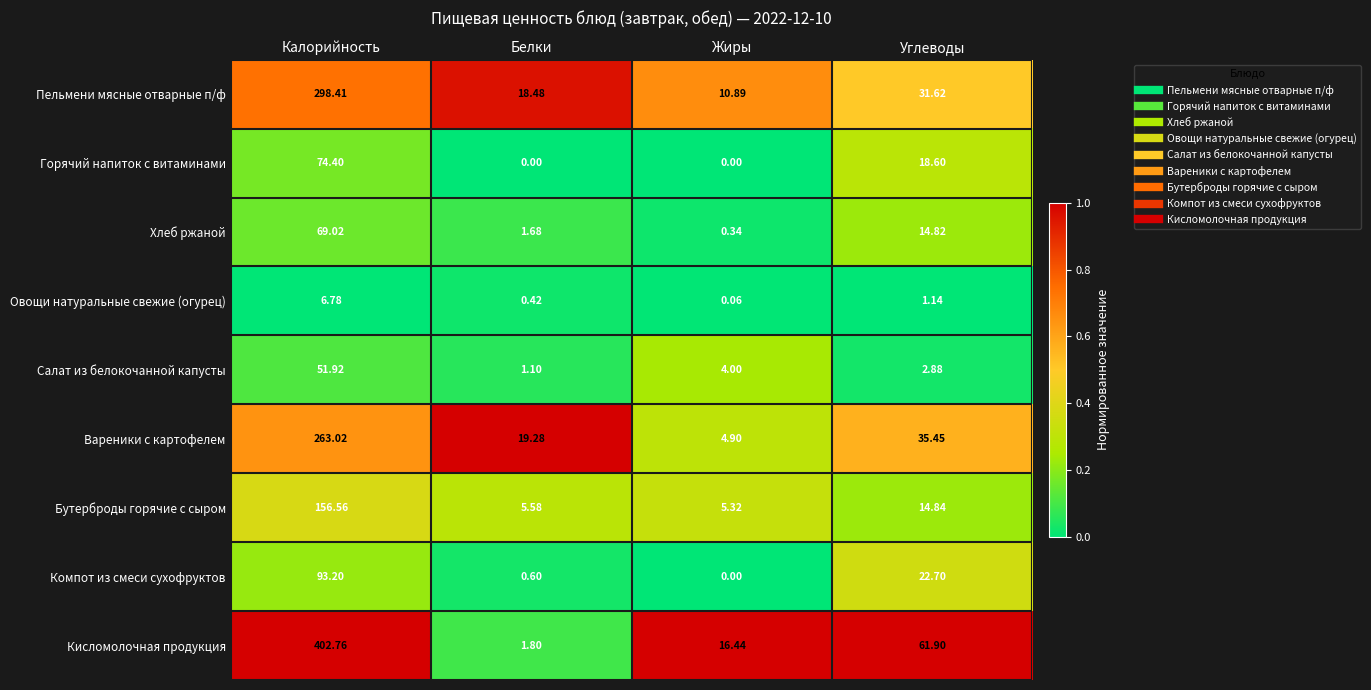

At which label does Хлеб ржаной reach its minimum?

Жиры